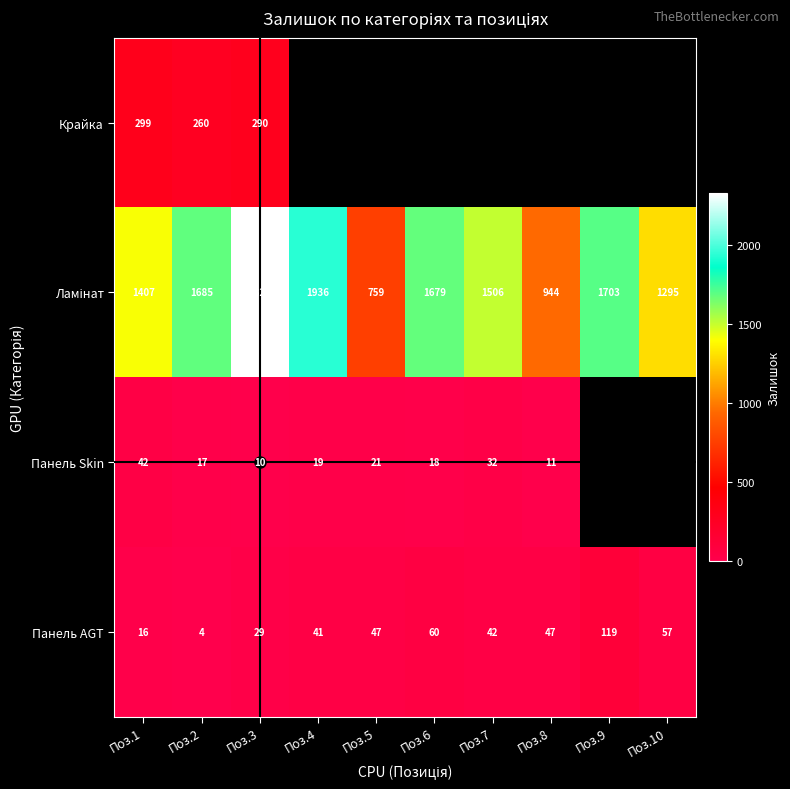

What is the average value of the Панель AGT series?

46